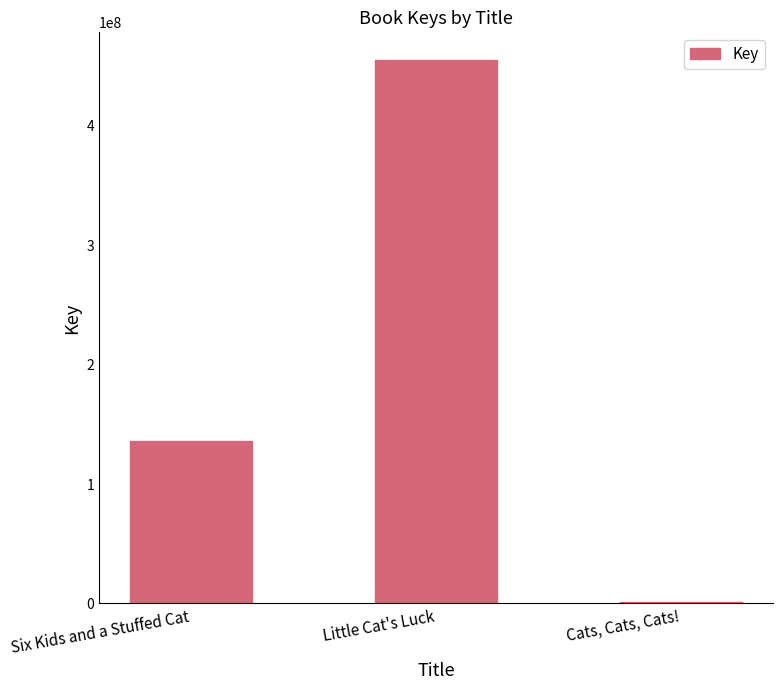

Reading right to left, transcribe all the data shown in this chart.

1523784	455327450	136319561